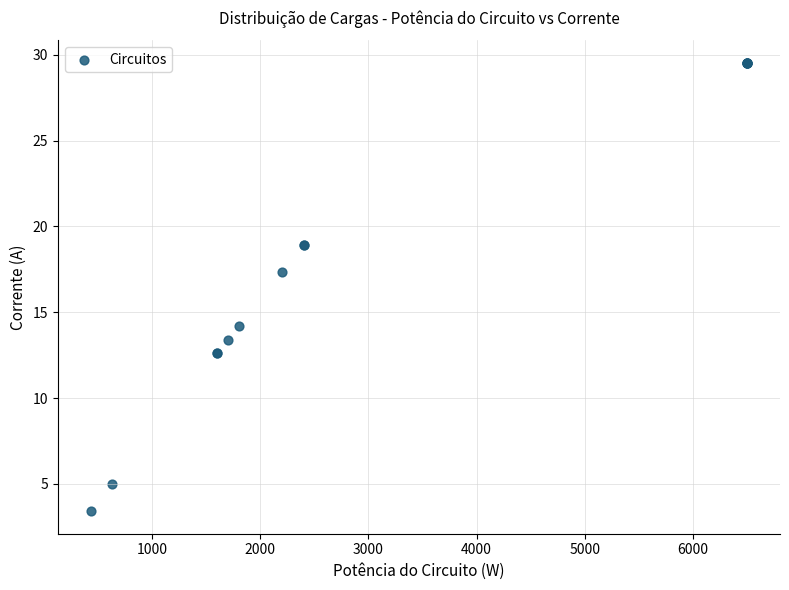

What Y value in the scatter plot is closest to 16?

17.3